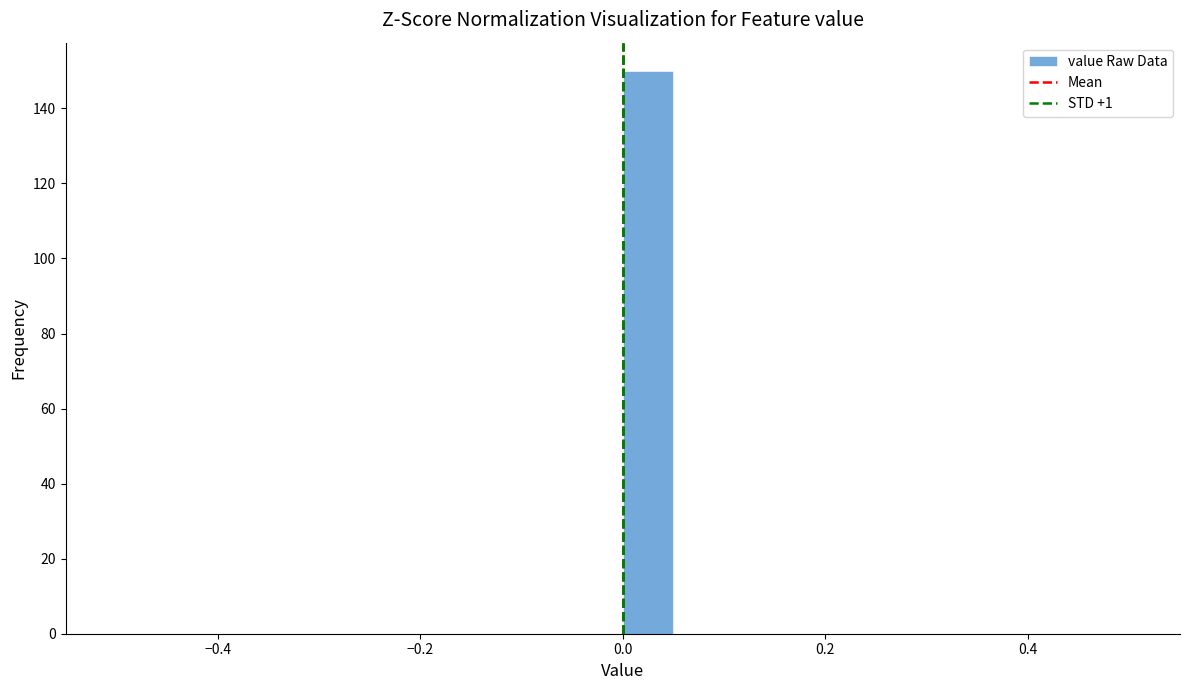

Around what value on the x-axis is the tallest bar? Give the approximate position of its centre, as read against the axis.

0.02